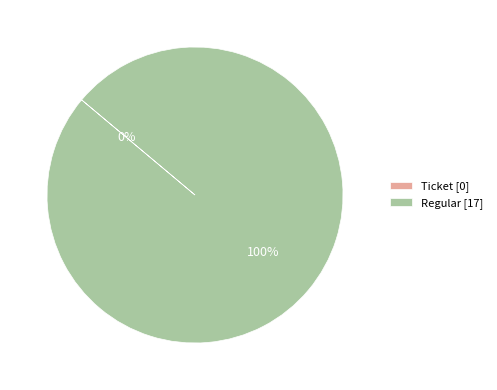

How many segments does this pie chart have?

2